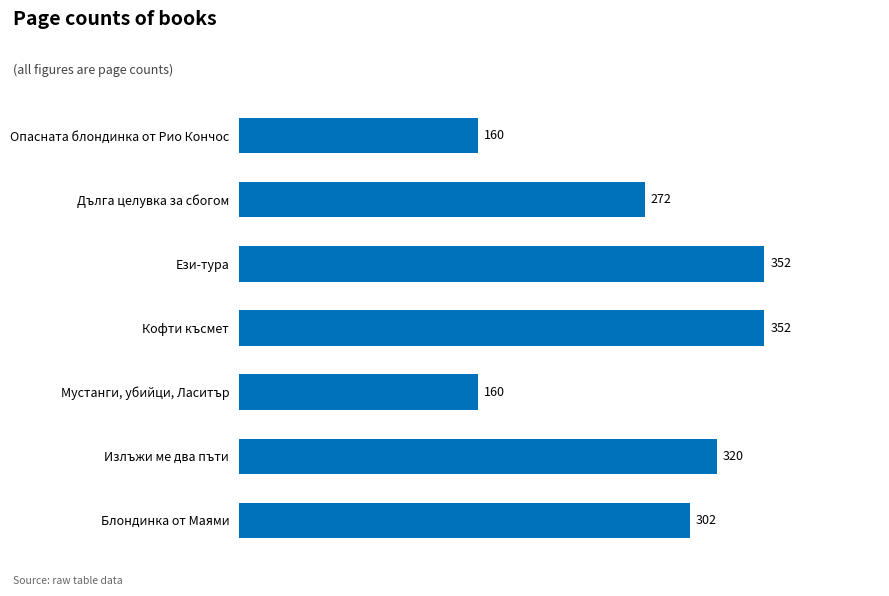

Approximately how many times larger is the value at Опасната блондинка от Рио Кончос compared to Мустанги, убийци, Ласитър?

1.0